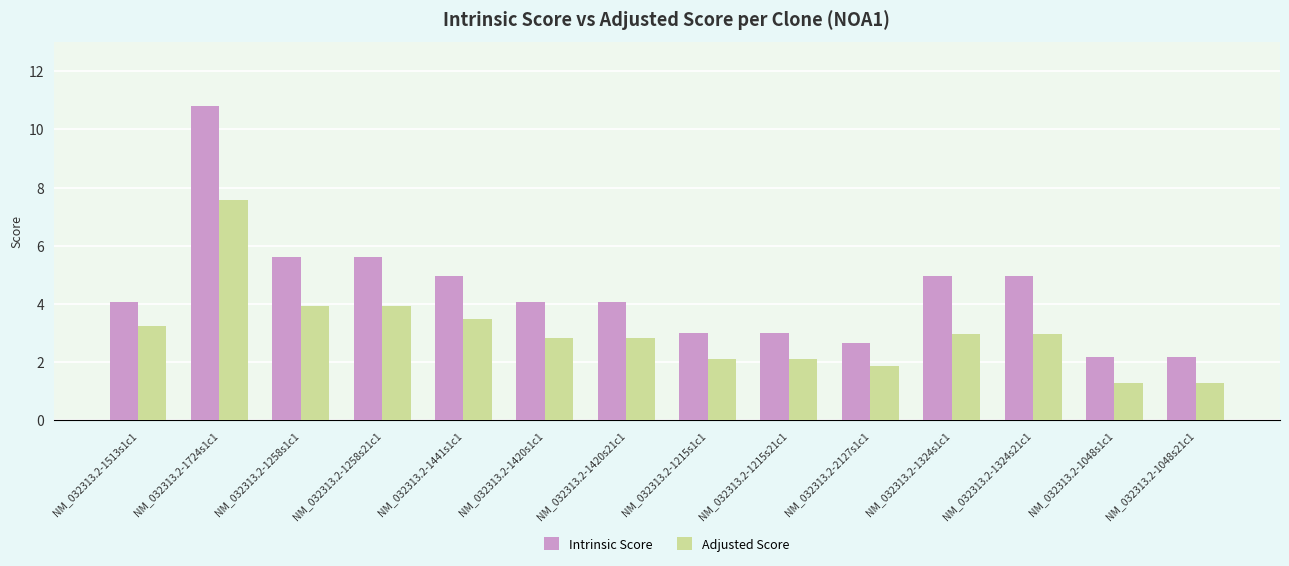

What is the label of the 9th bar from the left?

NM_032313.2-1215s21c1